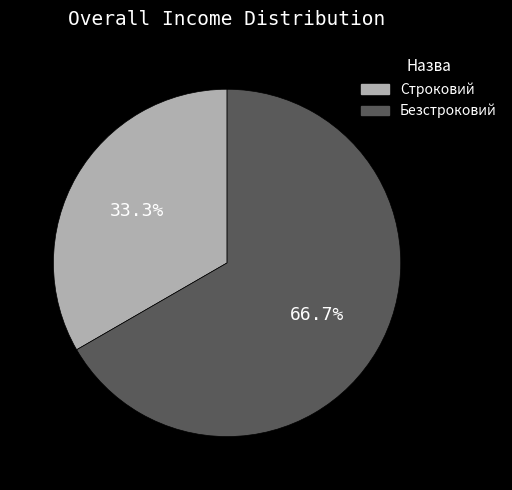

Count the number of slices in the pie.

2